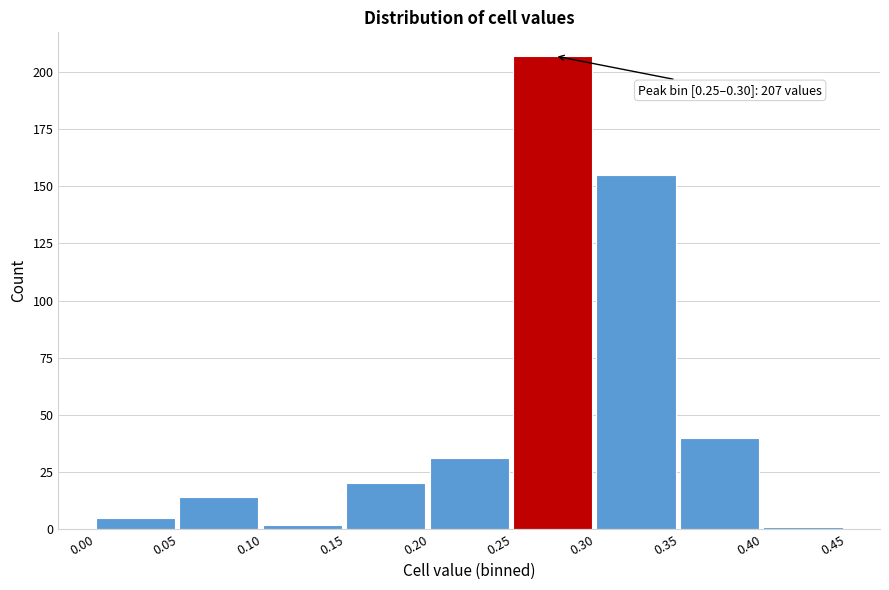

Which range on the x-axis has the tallest bar?

0.25 to 0.30